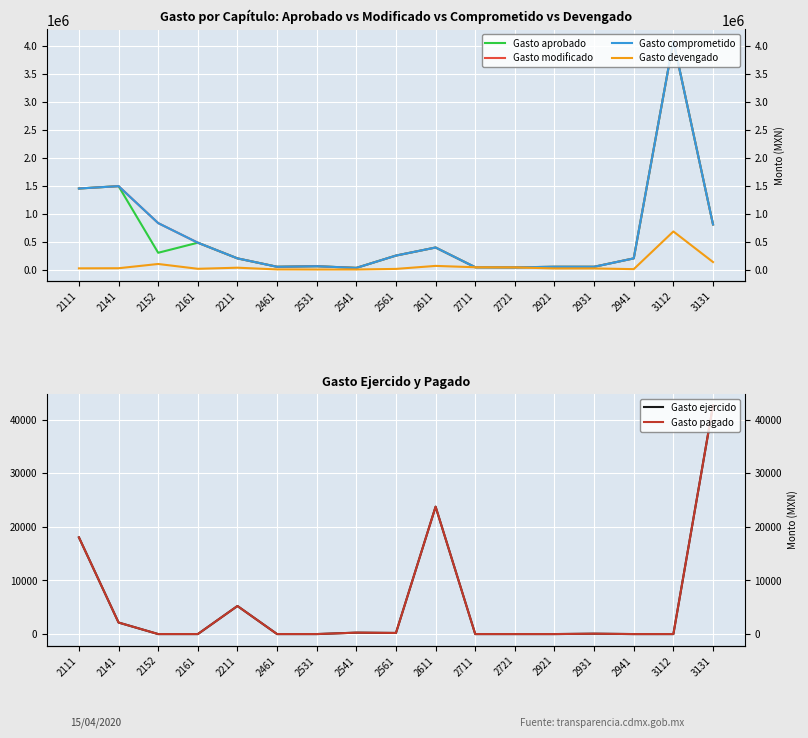

True or false: Gasto modificado has more than 0 points higher than both neighbors.

True